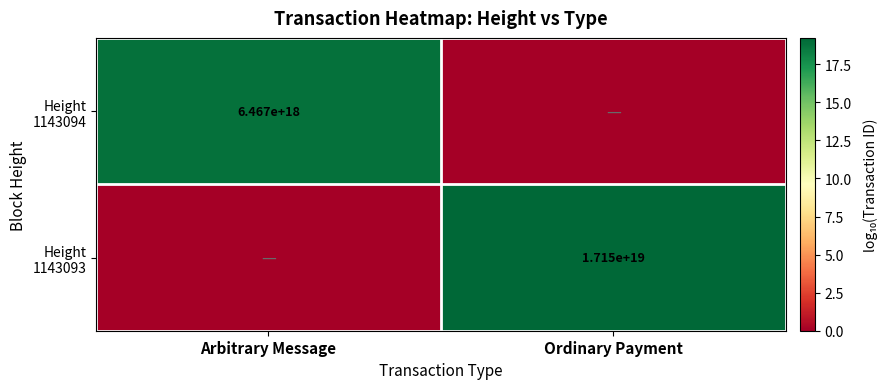

Is the value of Height 1143093 at Ordinary Payment greater than the value of Height 1143094 at Arbitrary Message?

Yes